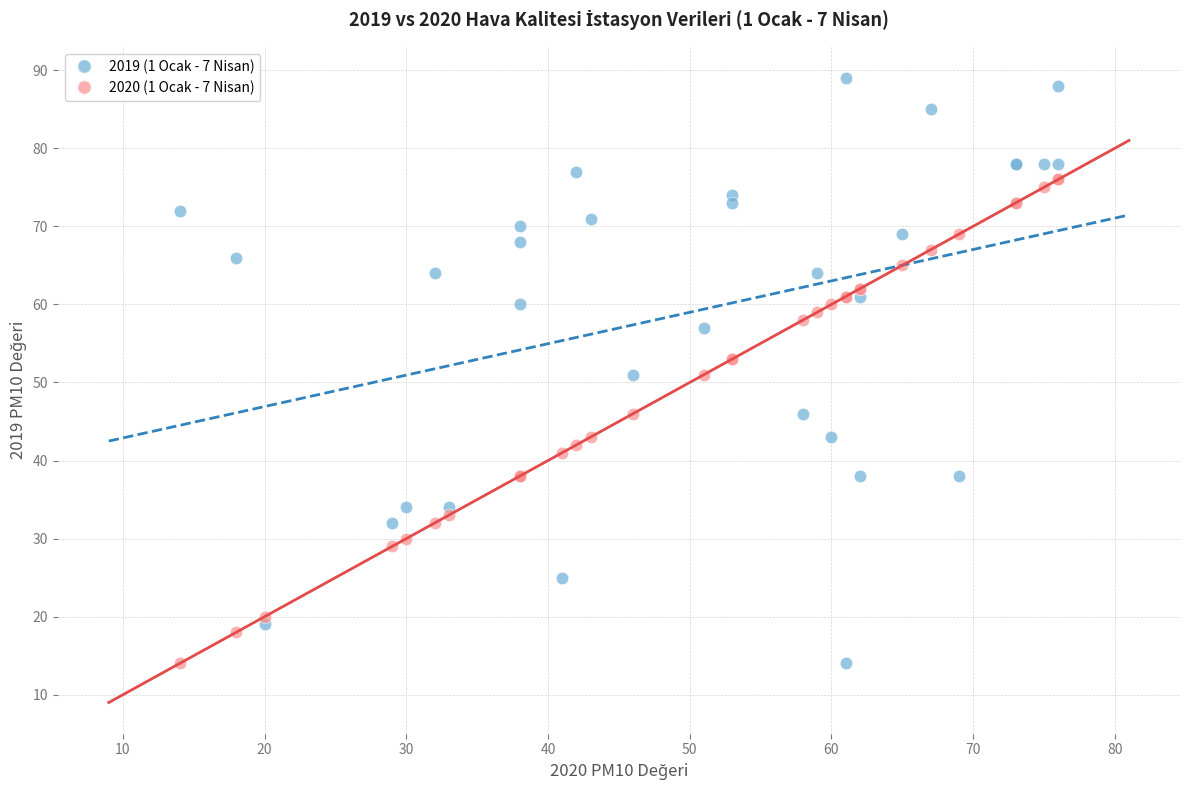

Which series reaches the maximum Y coordinate?

2019 (1 Ocak - 7 Nisan)